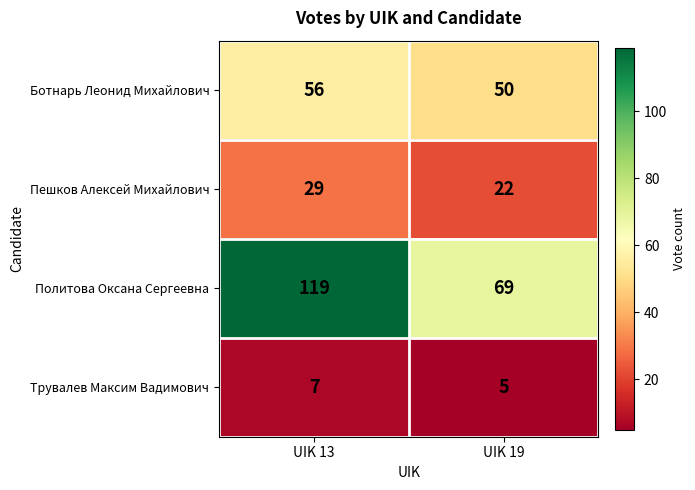

Reading left to right, what are all the values shown in this chart?

Ботнарь Леонид Михайлович: UIK 13=56	UIK 19=50
Пешков Алексей Михайлович: UIK 13=29	UIK 19=22
Политова Оксана Сергеевна: UIK 13=119	UIK 19=69
Трувалев Максим Вадимович: UIK 13=7	UIK 19=5